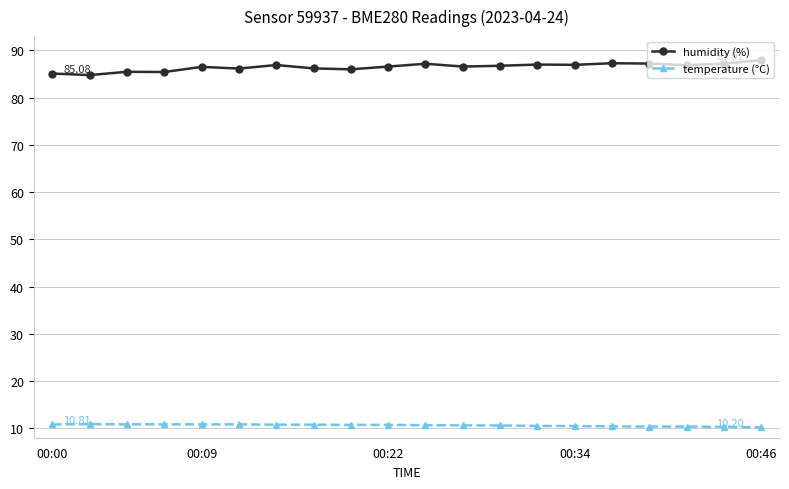

What is the sum of all temperature (°C) values?

212.4